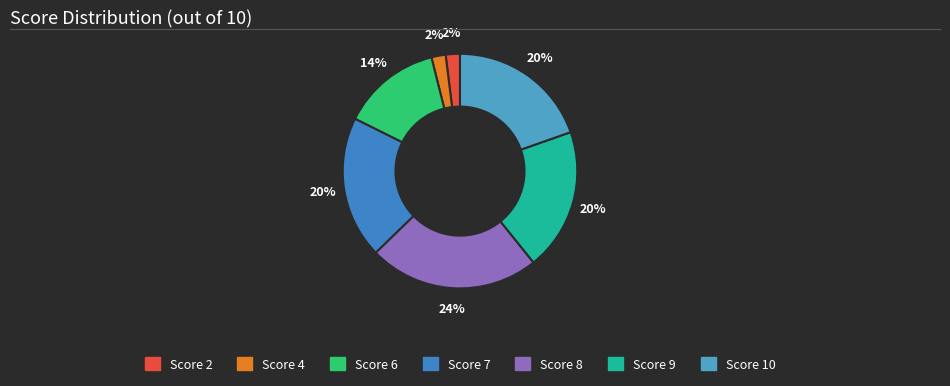

Count the number of slices in the pie.

7